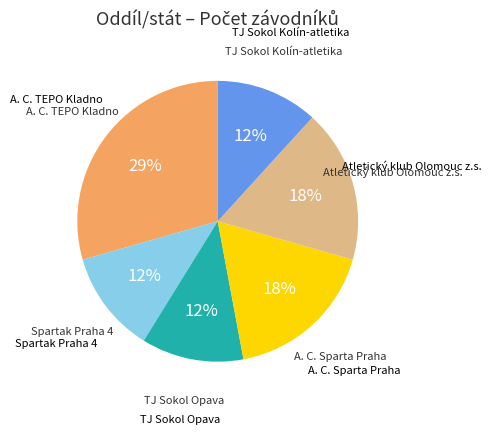

The TJ Sokol Kolín-atletika slice represents 3% of the pie. True or false?

False